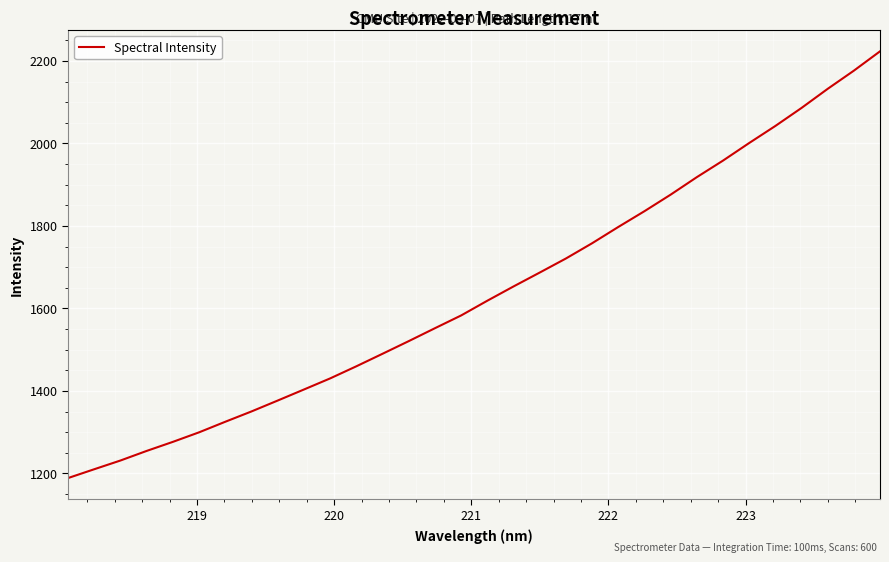

What is the smallest value displayed?

1188.7